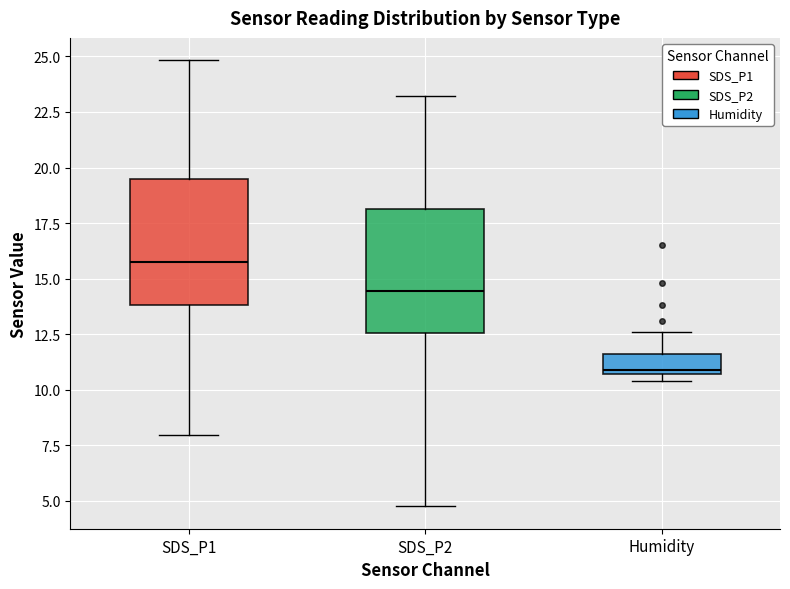

Reading left to right, transcribe this box plot: for each box, give where its median line is, the range the box spans, and where its two whiskers end, as read against the y-axis. The values are not printed on the chart, so give them approximately, as read against the axis.

SDS_P1: median 16.0, box 14.0 to 19.5, whiskers 8.0 to 25.0
SDS_P2: median 14.5, box 12.5 to 18.0, whiskers 5.0 to 23.0
Humidity: median 11.0, box 10.5 to 11.5, whiskers 10.5 (just below the box's lower edge) to 12.5